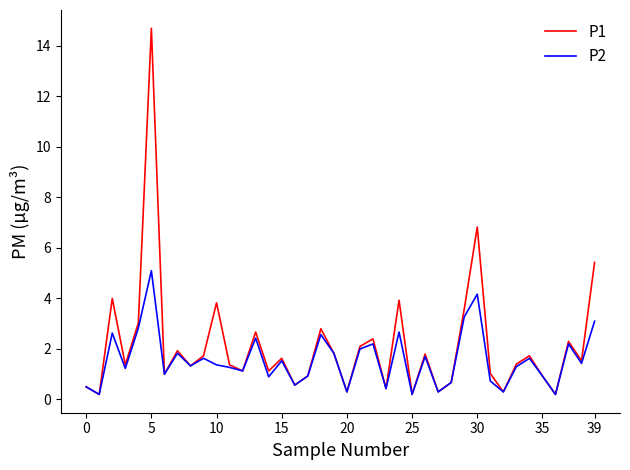

Which series has the largest range (max minus min)?

P1